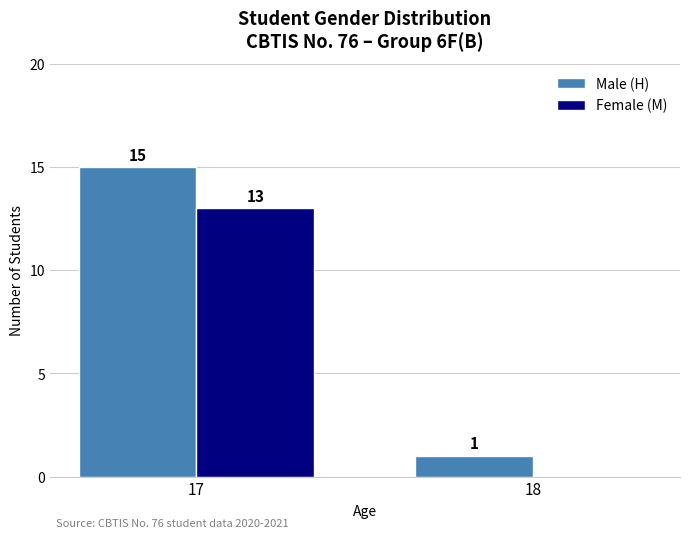

What is the sum of the Female (M) values at 17 and 18?

13